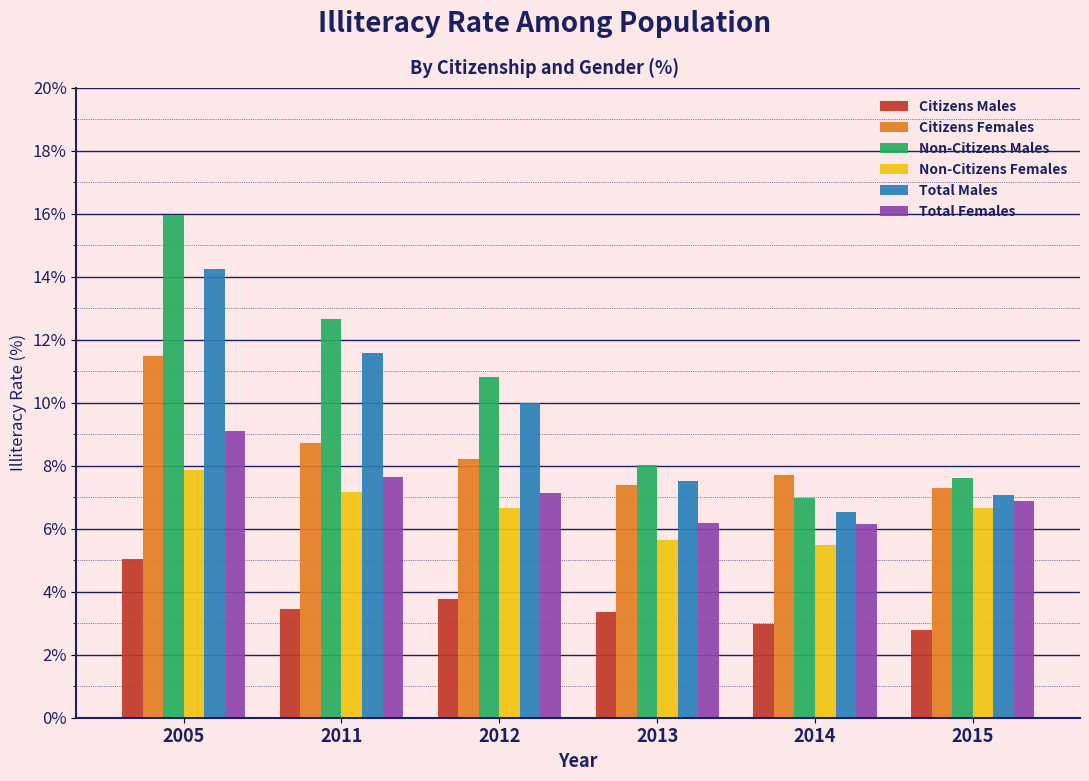

Which series has the largest range (max minus min)?

Non-Citizens Males